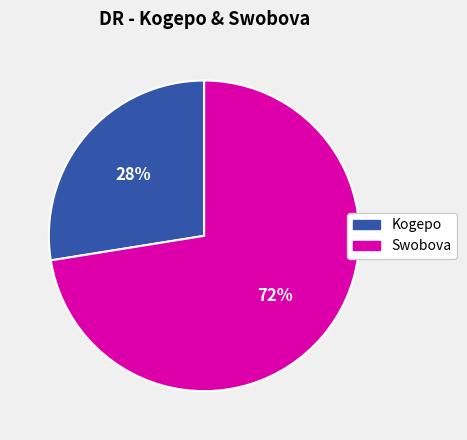

Is Swobova the majority of the pie?

Yes